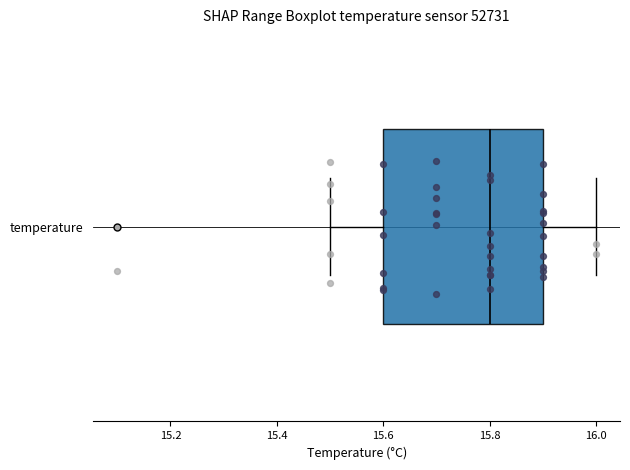

Read this box plot against the x-axis: the position of the median line, the range covered by the box, and the ends of both whiskers. The values are not printed on the chart, so give them approximately, as read against the axis.

median 15.8, box 15.6 to 15.9, whiskers 15.5 to 16.0